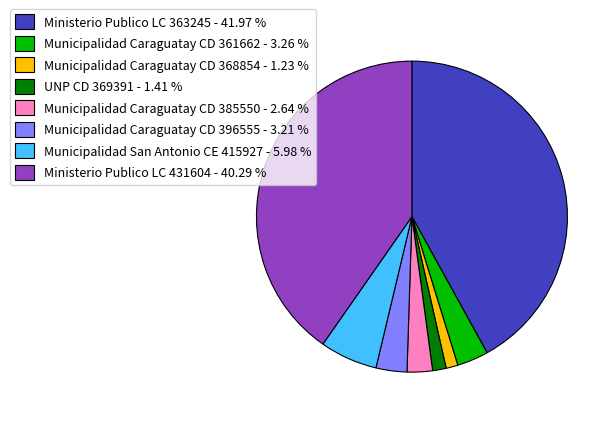

Between Municipalidad Caraguatay CD 385550 - 2.64 % and Municipalidad San Antonio CE 415927 - 5.98 %, which is larger?

Municipalidad San Antonio CE 415927 - 5.98 %